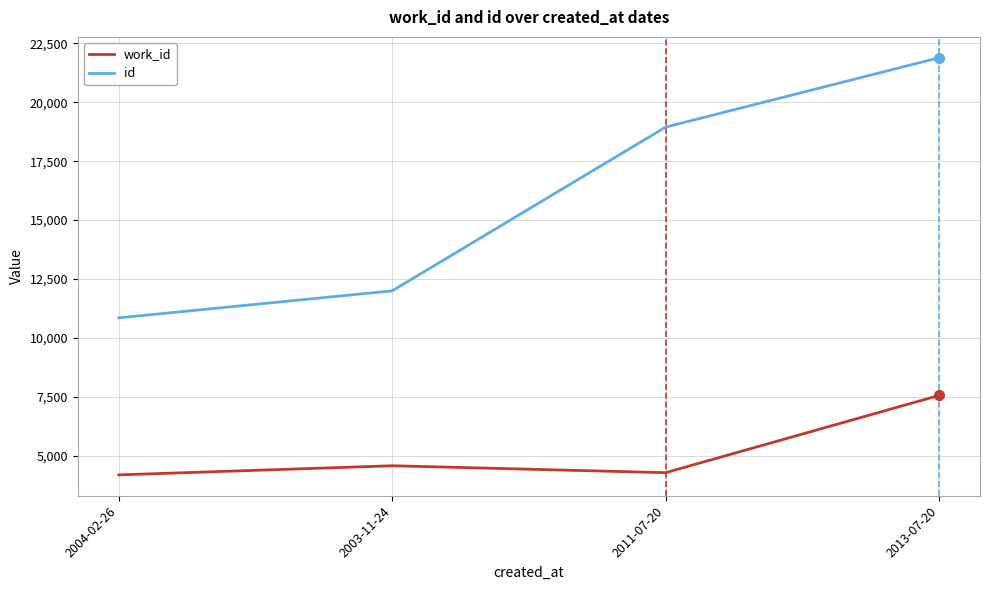

Is it true that work_id equals 7551 at 2013-07-20?

True